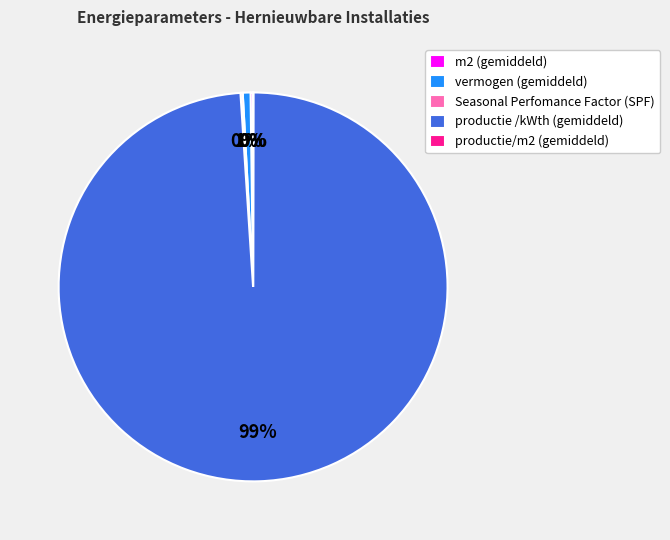

Does productie /kWth (gemiddeld) account for over 50% of the chart?

Yes